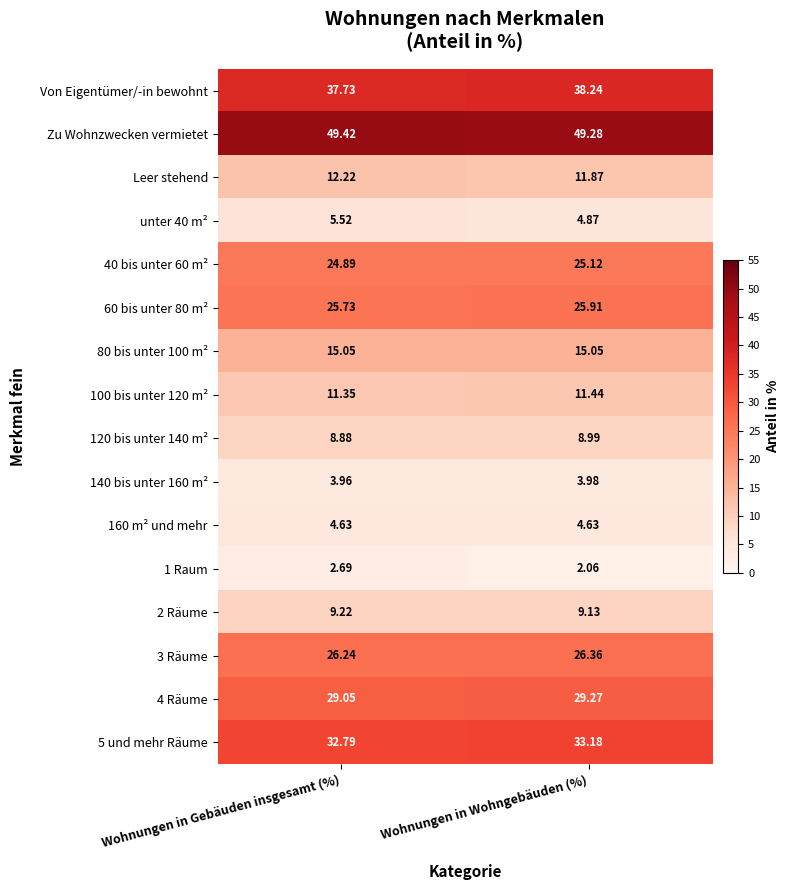

Which series changed the most between Wohnungen in Gebäuden insgesamt (%) and Wohnungen in Wohngebäuden (%)?

unter 40 m²